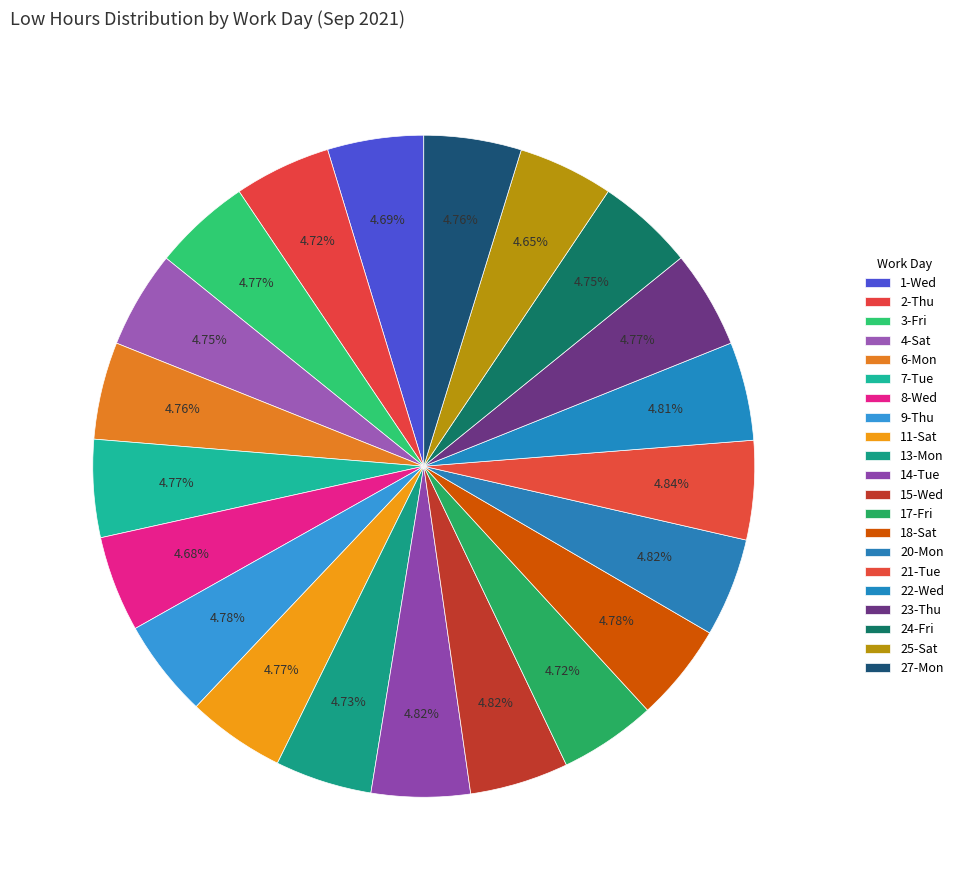

The 23-Thu slice represents 15% of the pie. True or false?

False